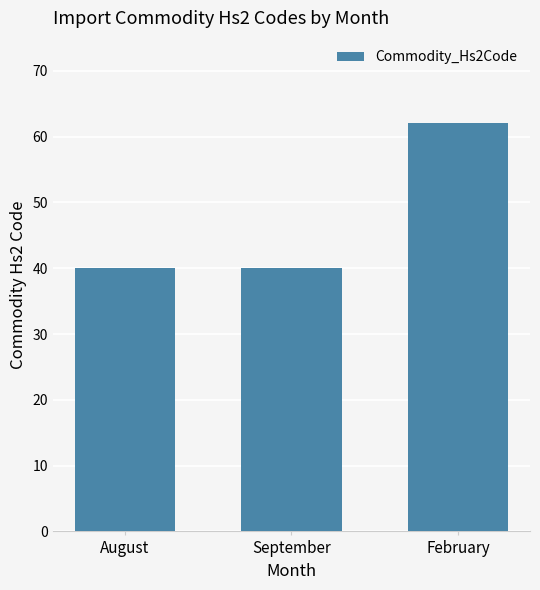

At which category does the chart reach its peak across all series?

February